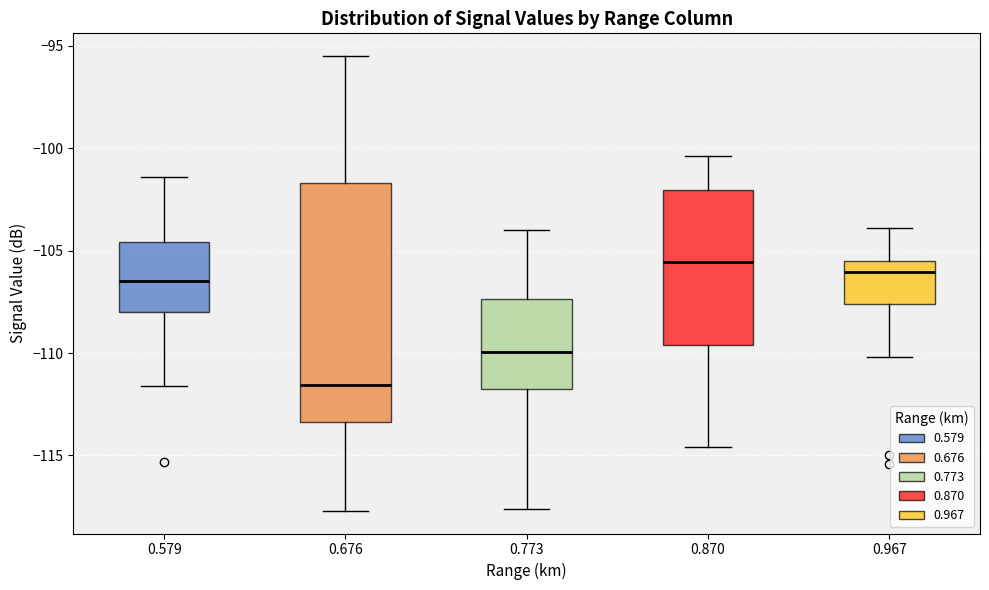

Reading left to right, read every box against the y-axis: the position of its median line, the range the box covers, and the ends of its whiskers. The values are not printed on the chart, so give them approximately, as read against the axis.

0.579: median -106.5, box -108.0 to -104.5, whiskers -111.5 to -101.5
0.676: median -111.5, box -113.5 to -101.5, whiskers -117.5 to -95.5
0.773: median -110.0, box -111.5 to -107.5, whiskers -117.5 to -104.0
0.870: median -105.5, box -109.5 to -102.0, whiskers -114.5 to -100.5
0.967: median -106.0, box -107.5 to -105.5, whiskers -110.0 to -104.0